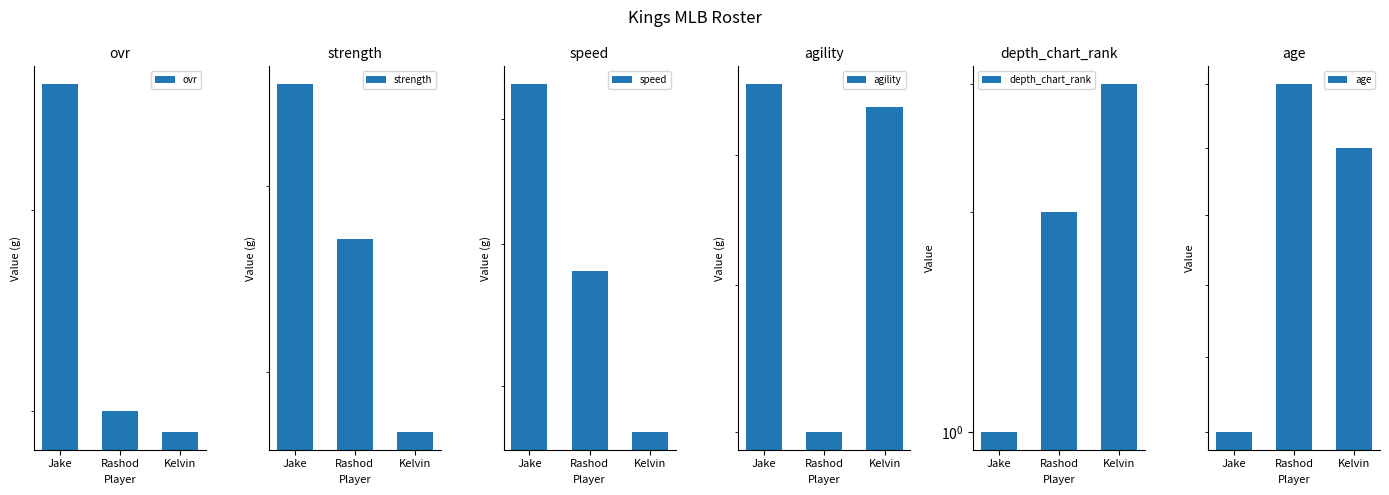

What is the difference between the highest and lowest values at Jake?

95